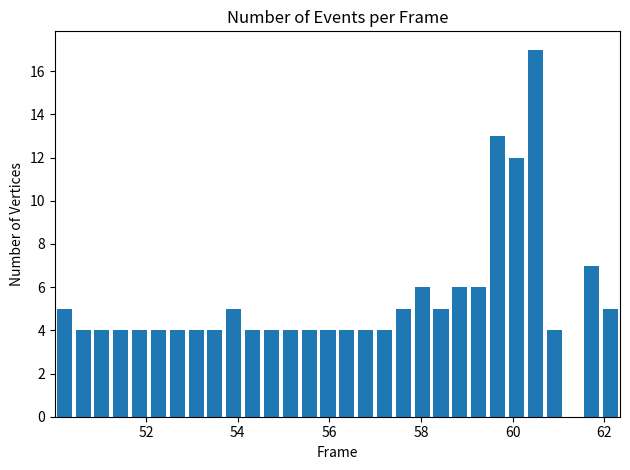

Around what value on the x-axis is the tallest bar? Give the approximate position of its centre, as read against the axis.

60.4